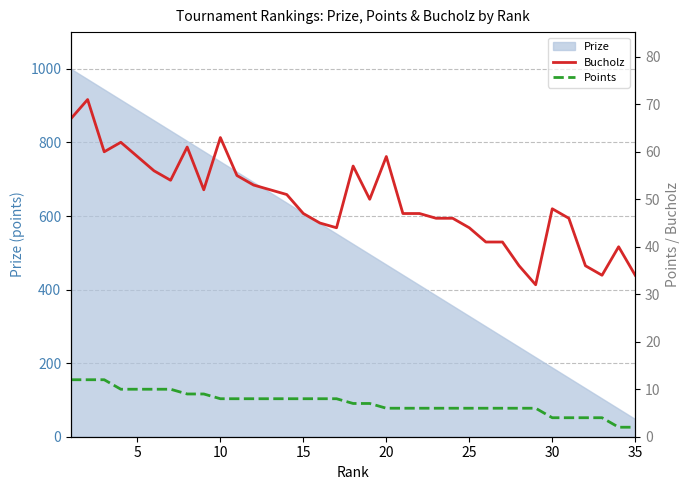

What is the lowest value of the Prize series?

48